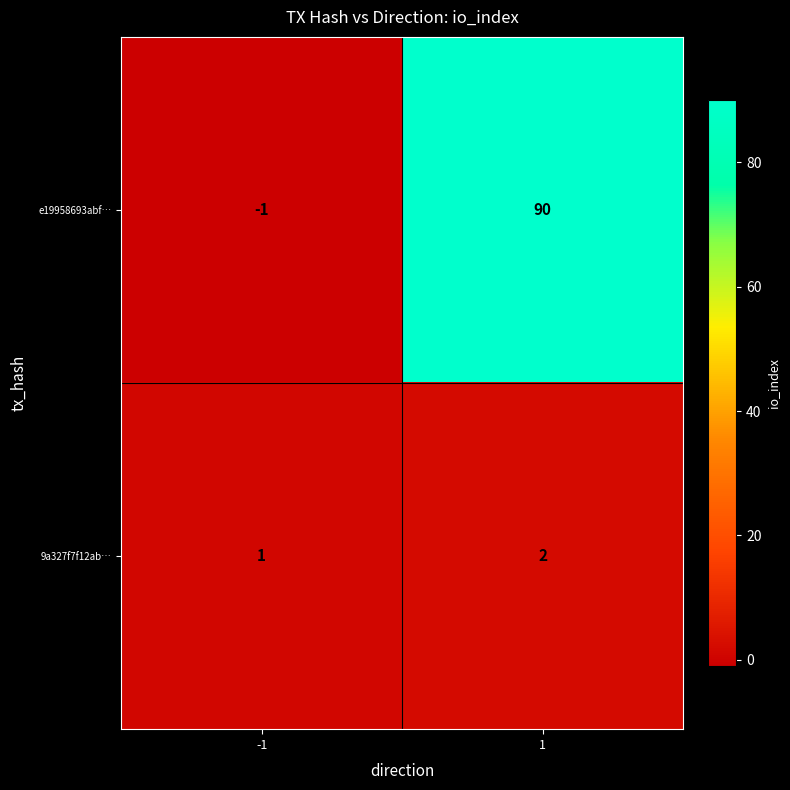

How many data points in e19958693abf… are less than 90?

1